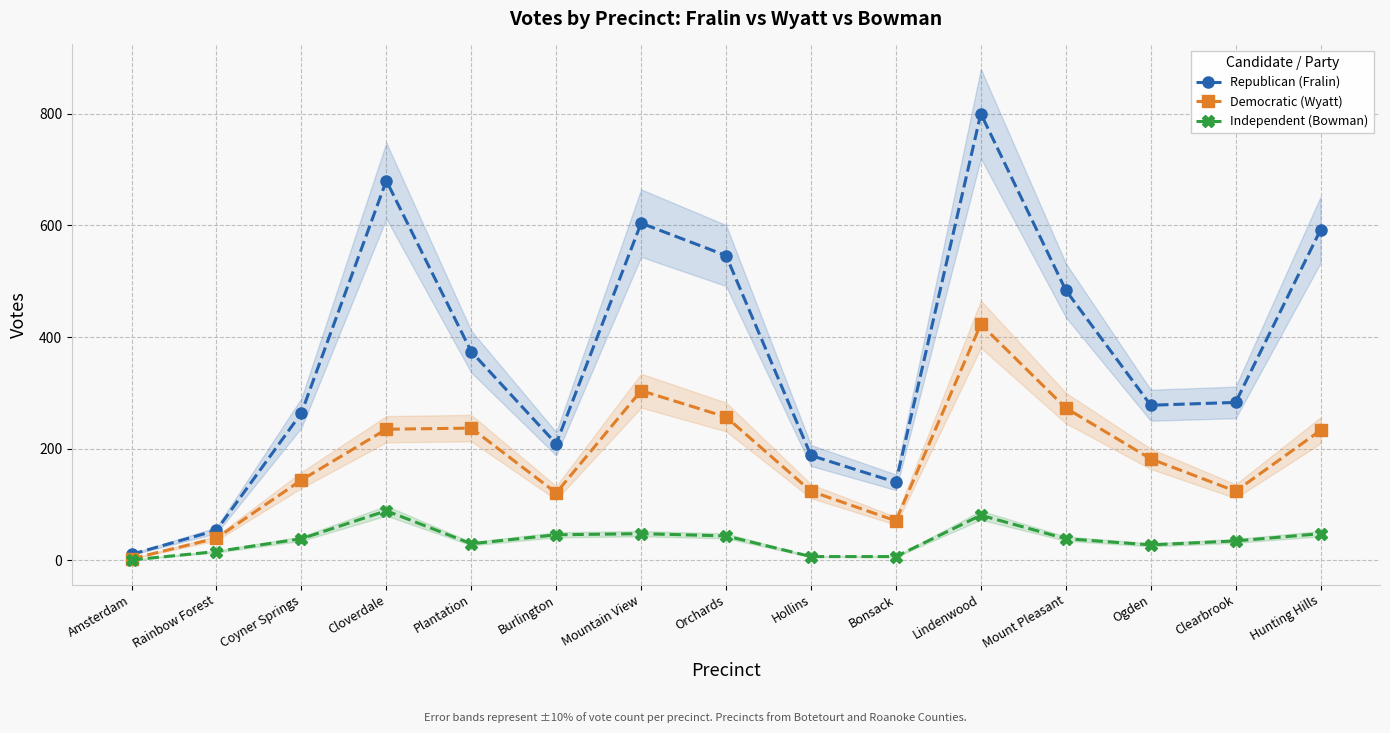

What is the difference between the maximum and minimum values in the Republican (Fralin) series?

789